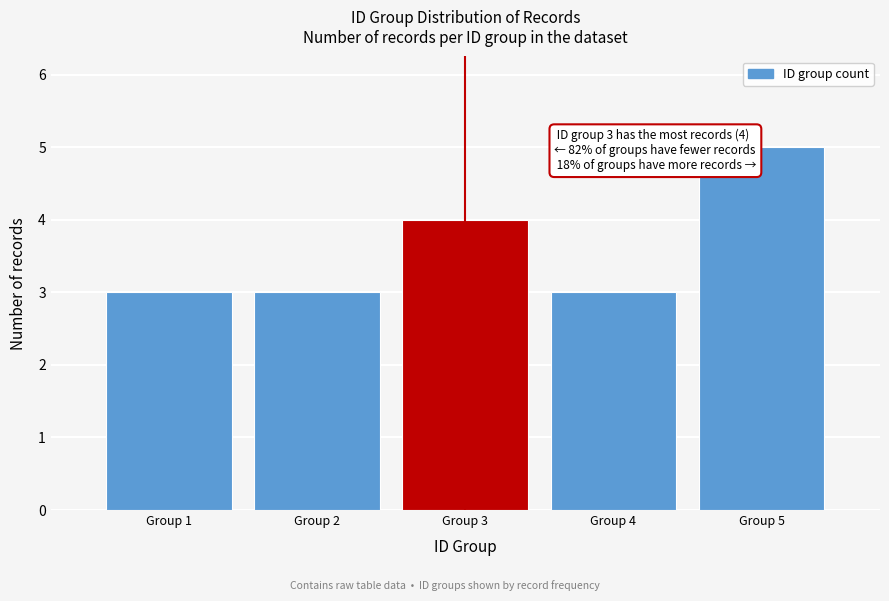

Reading right to left, extract all data points from this chart.

Group 5=5	Group 4=3	Group 3=4	Group 2=3	Group 1=3